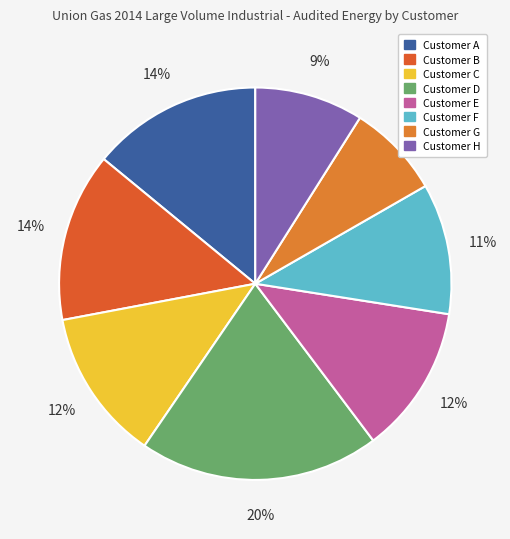

Rank the categories by value from lowest to highest.

Customer G, Customer H, Customer F, Customer E, Customer C, Customer B, Customer A, Customer D